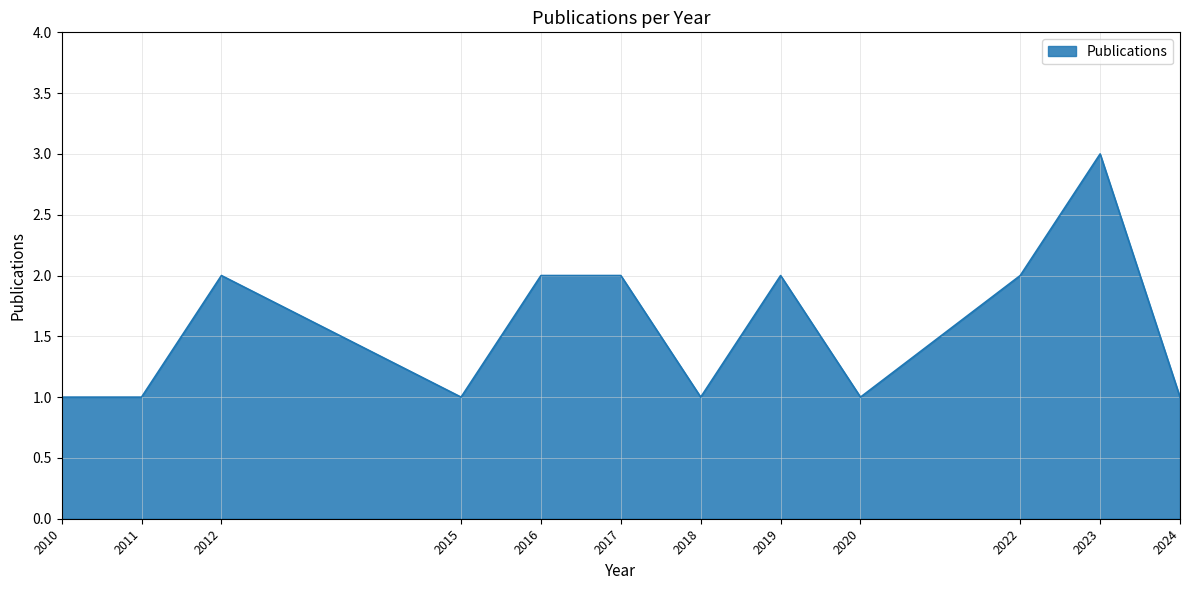

Is it true that the value at 2016 is 2?

True